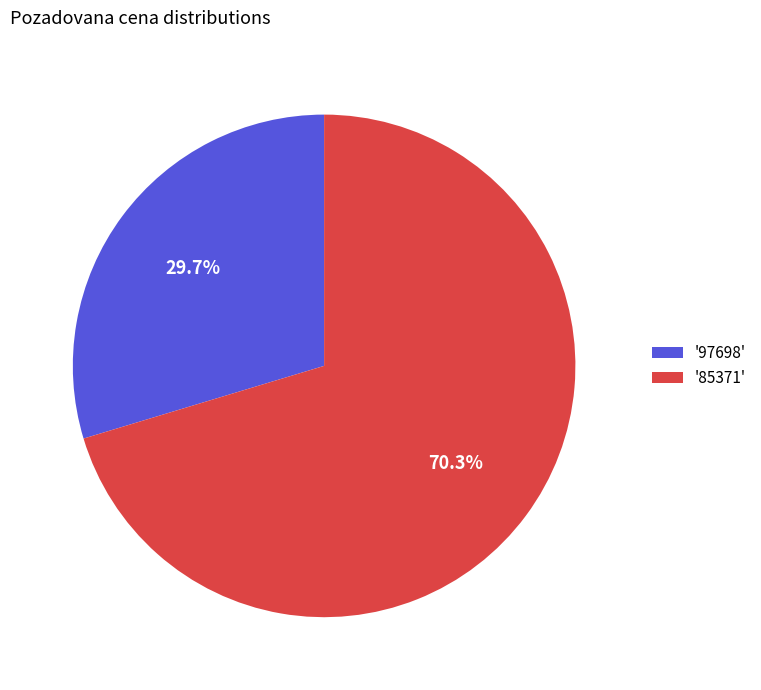

Rank the categories by value from highest to lowest.

'85371', '97698'